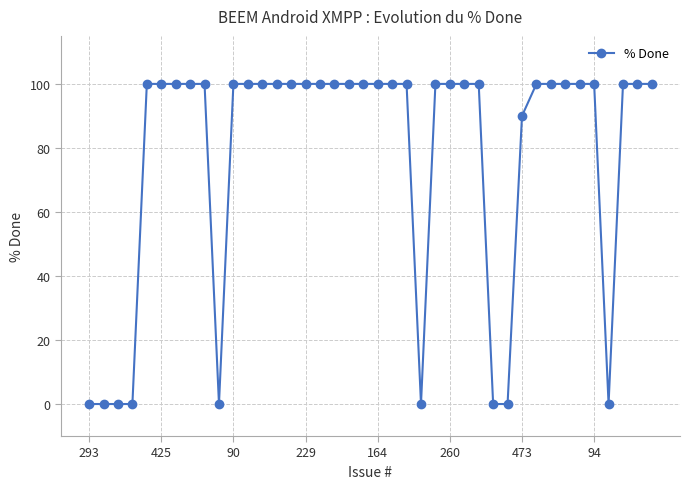

Reading right to left, transcribe all the data shown in this chart.

100	100	100	0	100	100	100	100	100	90	0	0	100	100	100	100	0	100	100	100	100	100	100	100	100	100	100	100	100	100	0	100	100	100	100	100	0	0	0	0